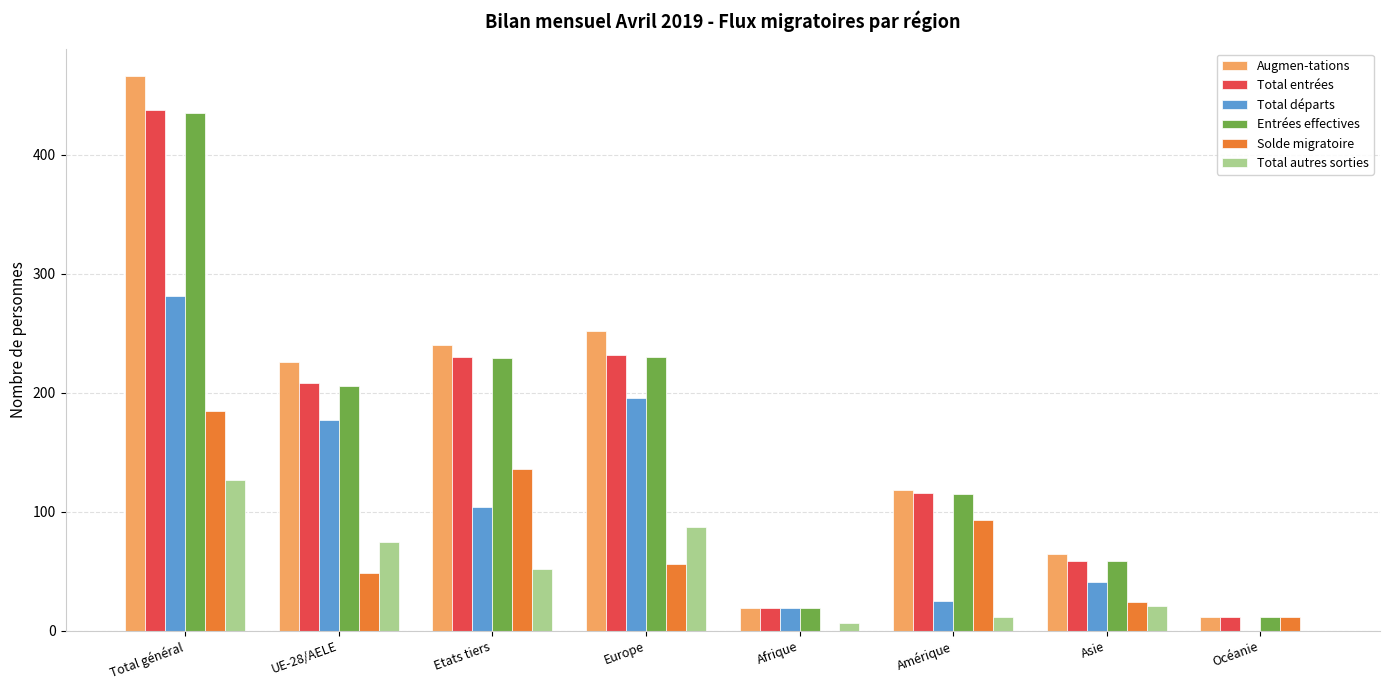

Where does the Solde migratoire series first go above 56?

Total général